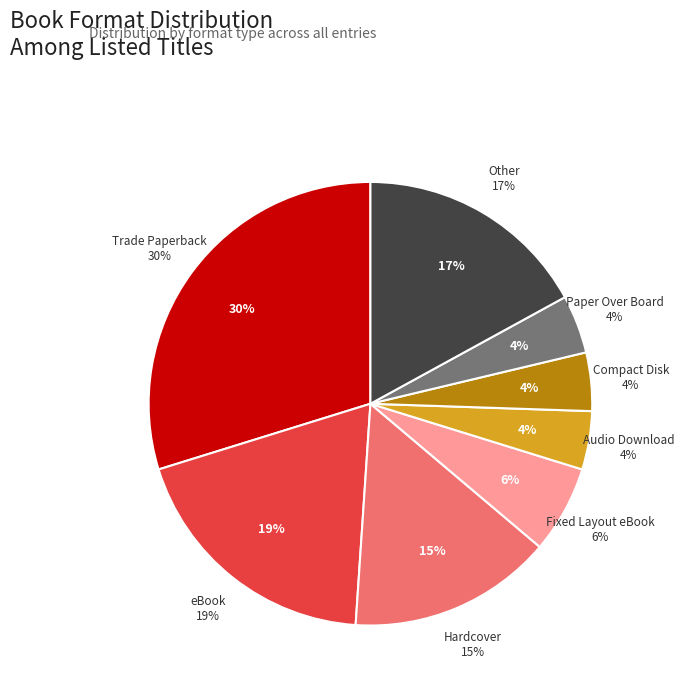

What is the total percentage of Audio Download and Paper Over Board?

8.2%